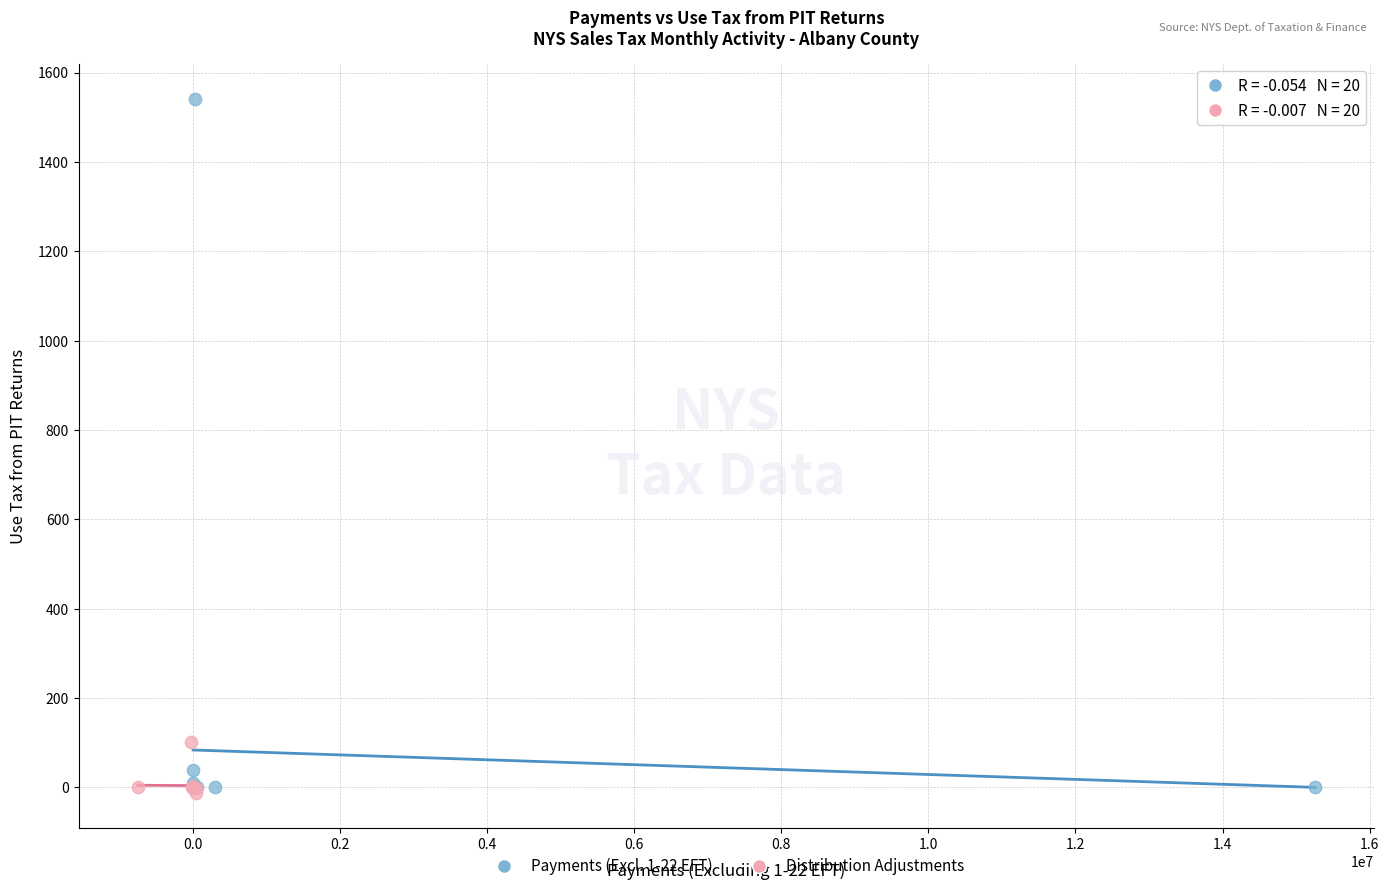

Which series contains the highest Y value?

Payments (Excl. 1-22 EFT)